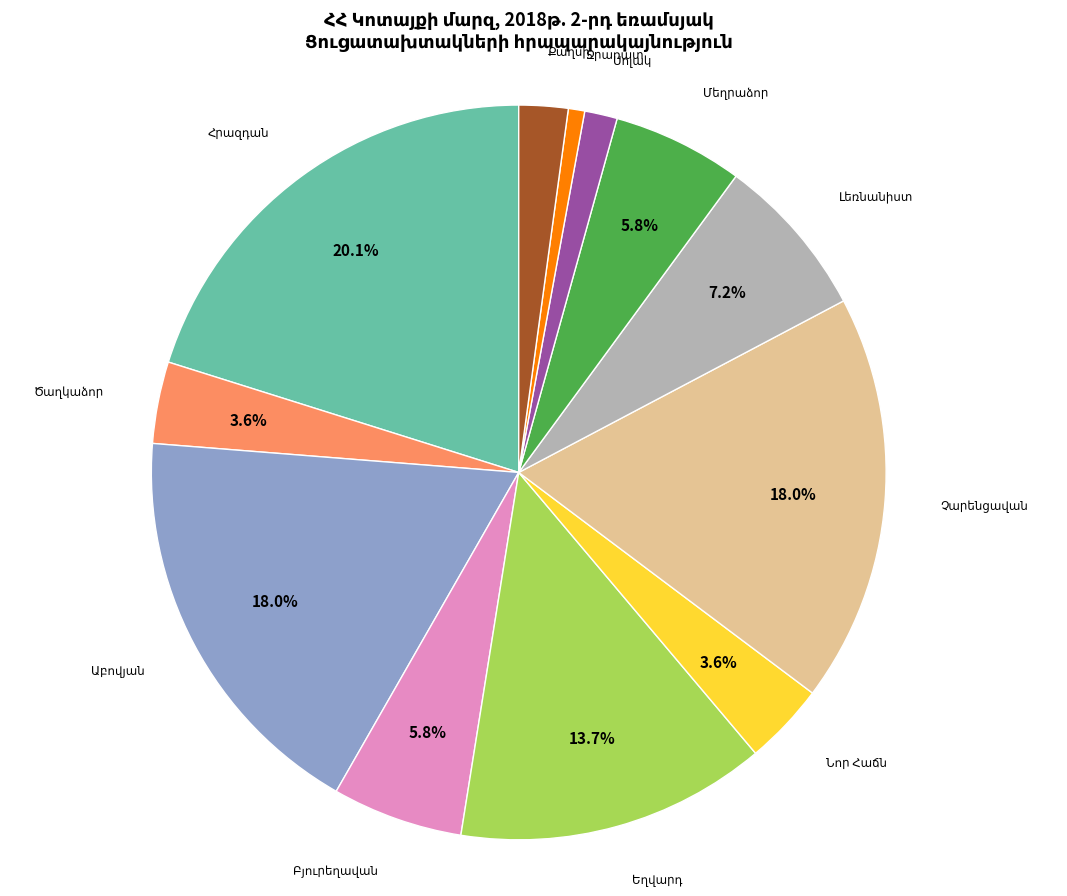

To the nearest percent, what is the difference between the largest and smallest slice percentages?

19%